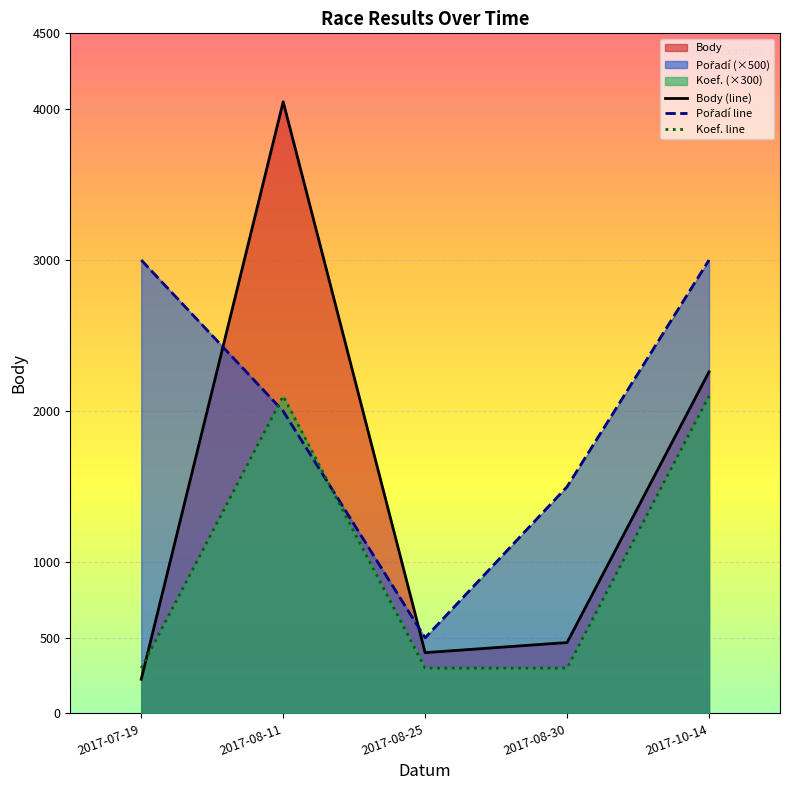

After their last crossing, which series has the higher values: Pořadí line or Koef. line?

Pořadí line